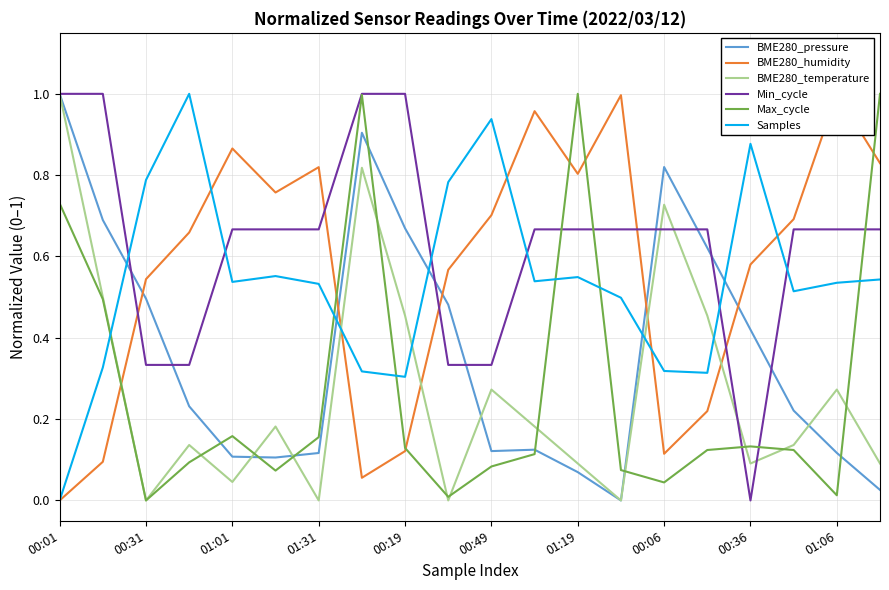

Which label corresponds to the largest value in the chart?

00:01